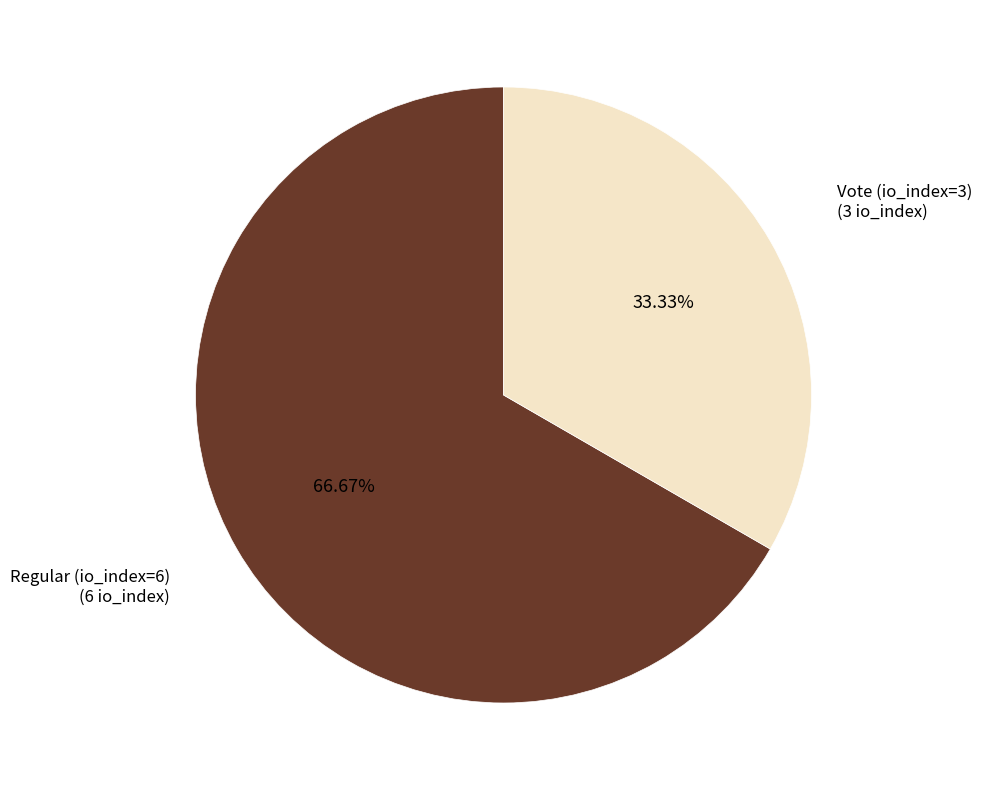

To the nearest percent, what is the average slice percentage?

50%